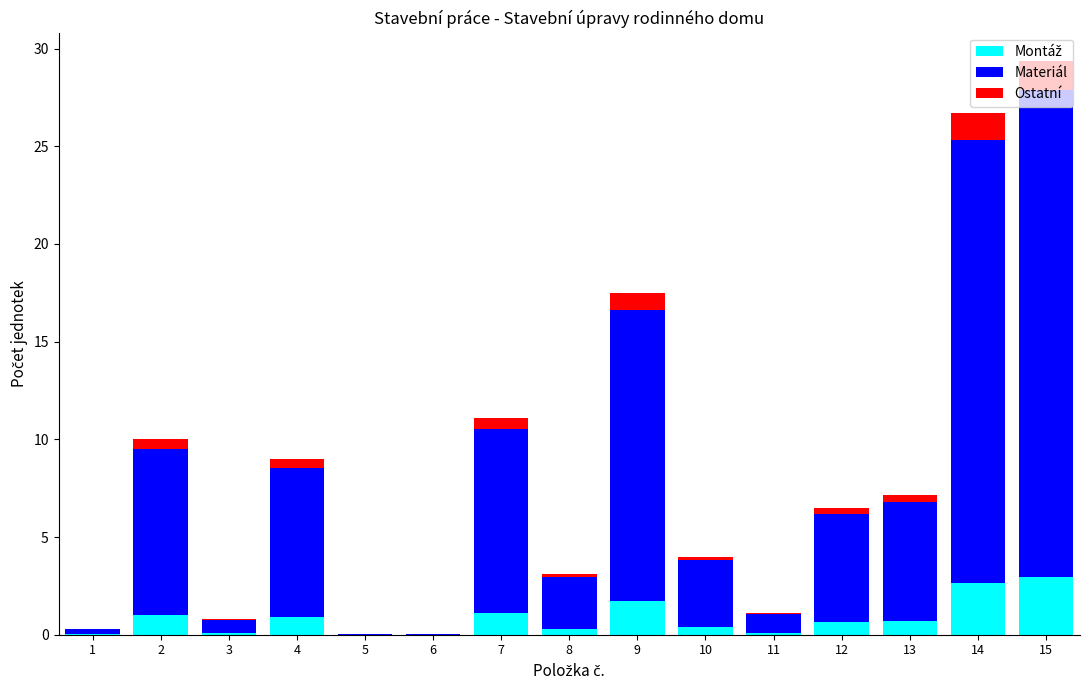

Are the bars horizontal?

No